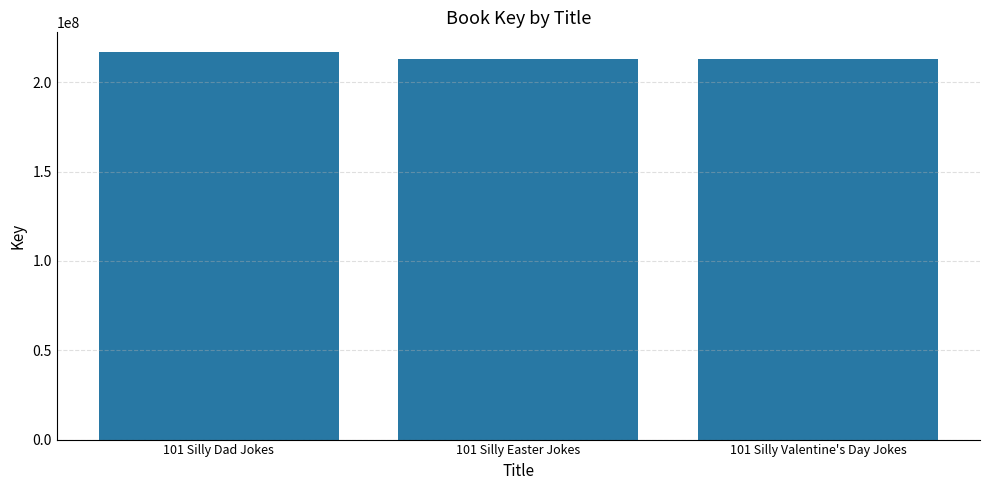

What is the value of the 2nd bar from the left?

213165427